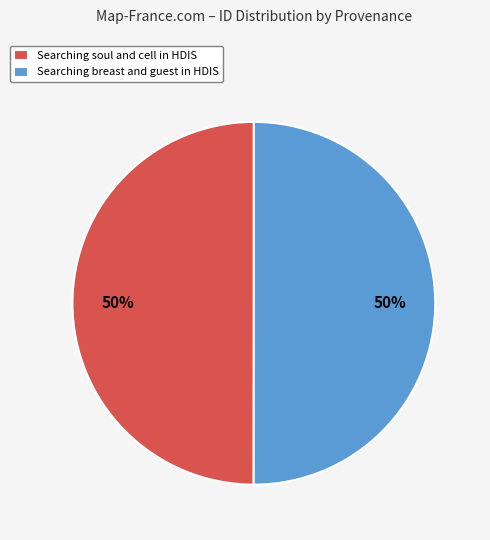

To the nearest percent, what percentage of the pie is Searching breast and guest in HDIS?

50%